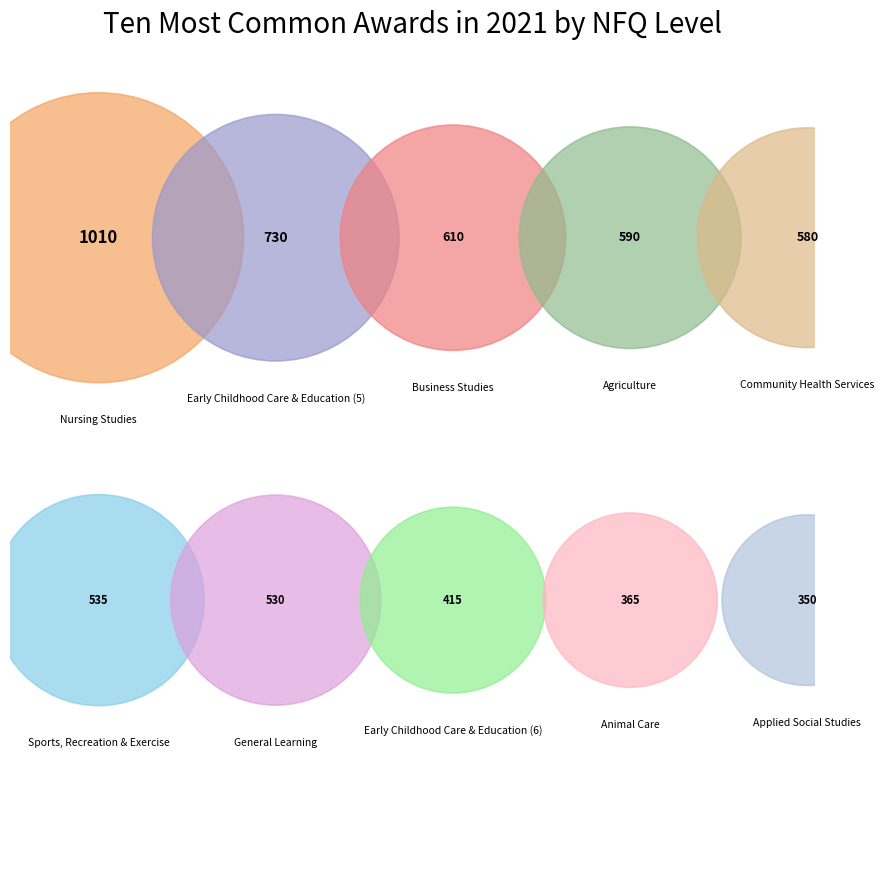

What is the smallest slice in the pie chart?

Applied Social Studies